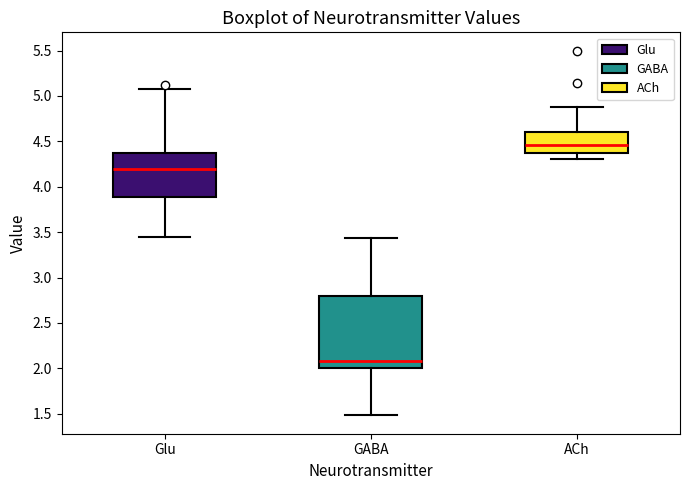

Which box's median line is the highest?

ACh